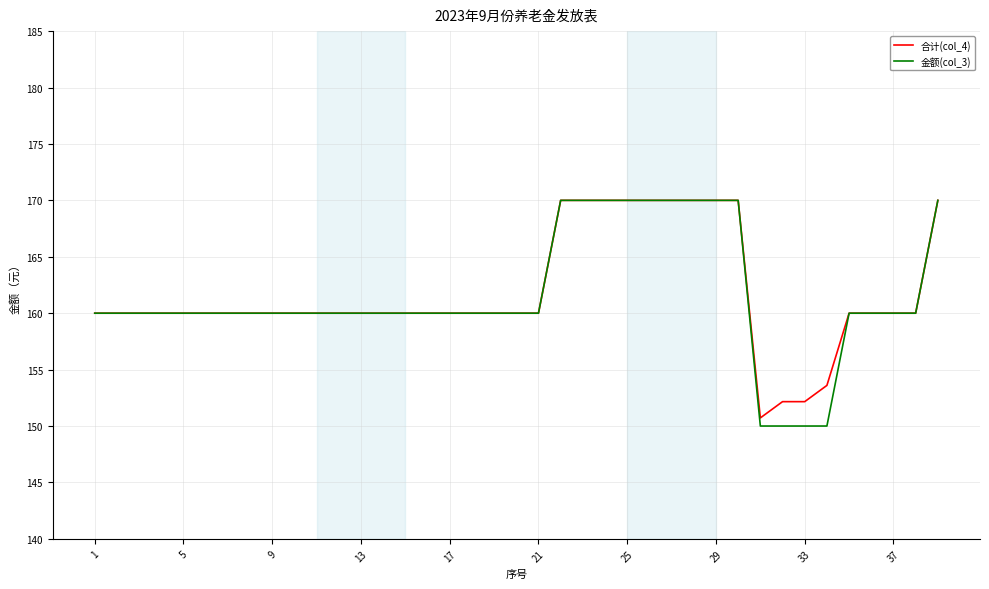

Which series has the largest range (max minus min)?

金额(col_3)